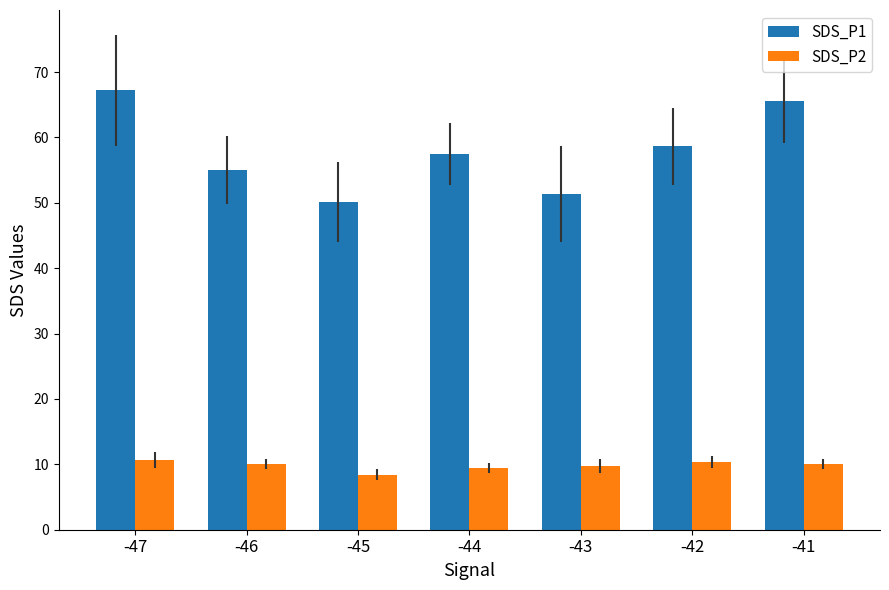

Count the number of categories in the chart.

7